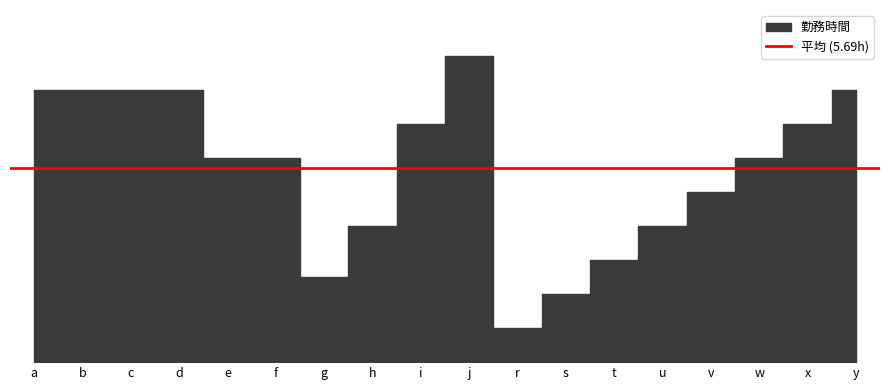

Reading left to right, what are all the values shown in this chart?

a=8.0	b=8.0	c=8.0	d=8.0	e=6.0	f=6.0	g=2.5	h=4.0	i=7.0	j=9.0	r=1.0	s=2.0	t=3.0	u=4.0	v=5.0	w=6.0	x=7.0	y=8.0